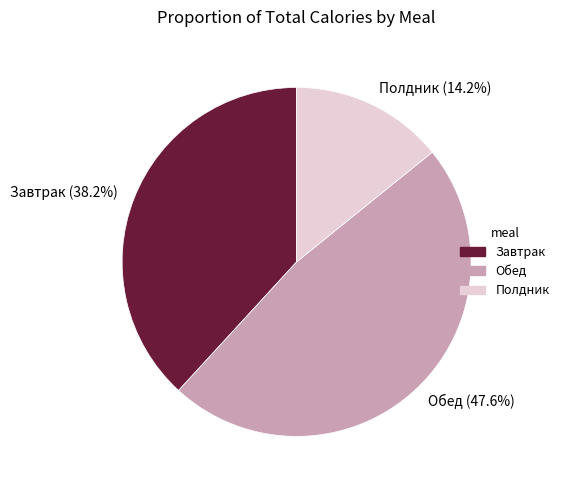

True or false: Завтрак accounts for 38% of the total.

True